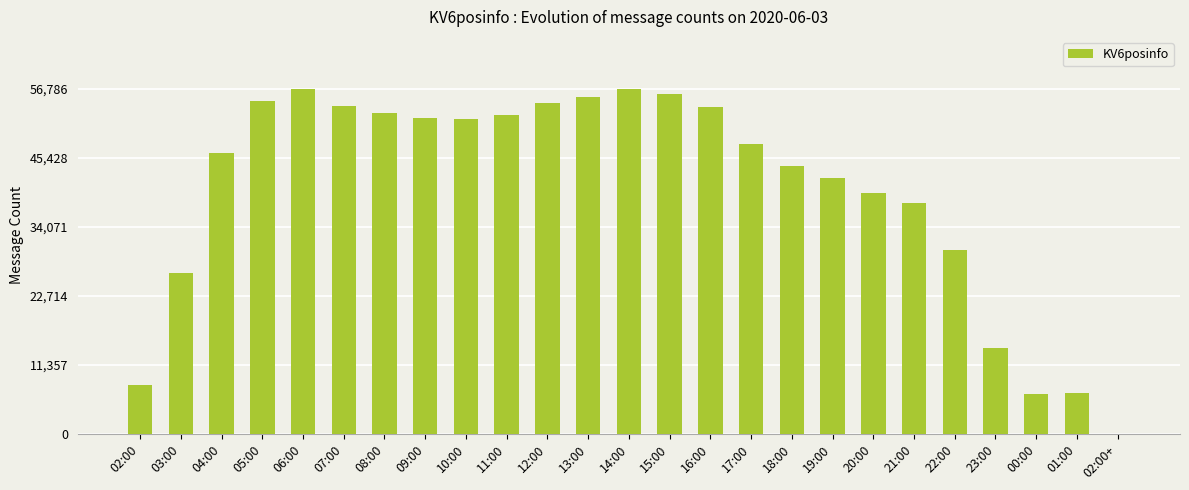

Is it true that the value at 00:00 is 6570?

True